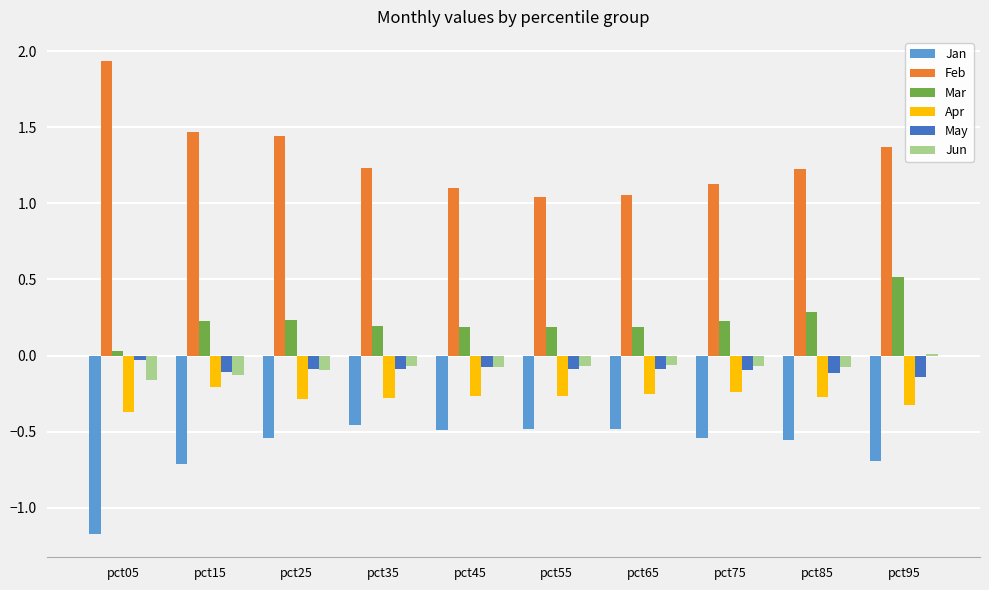

At pct85, list the series in order from smallest to largest.

Jan, Apr, May, Jun, Mar, Feb